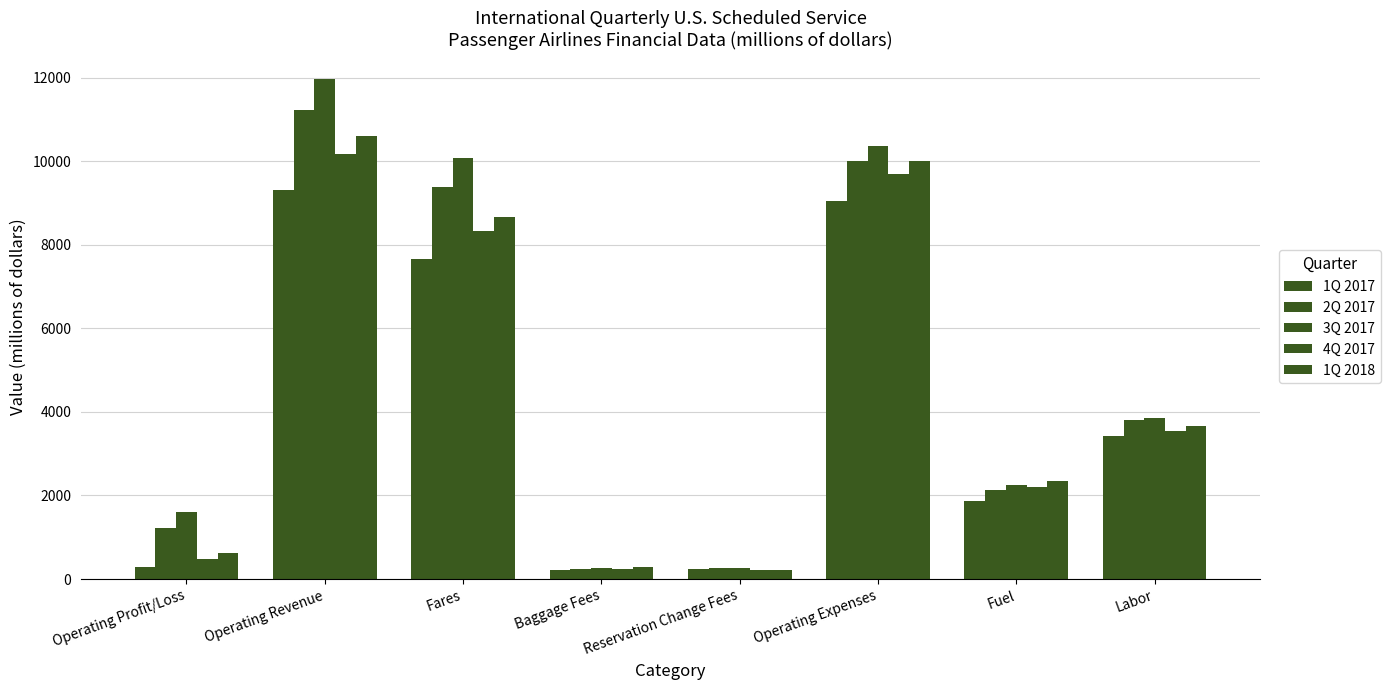

What is the value of the 4Q 2017 bar at the 7th from the left?

2204.7